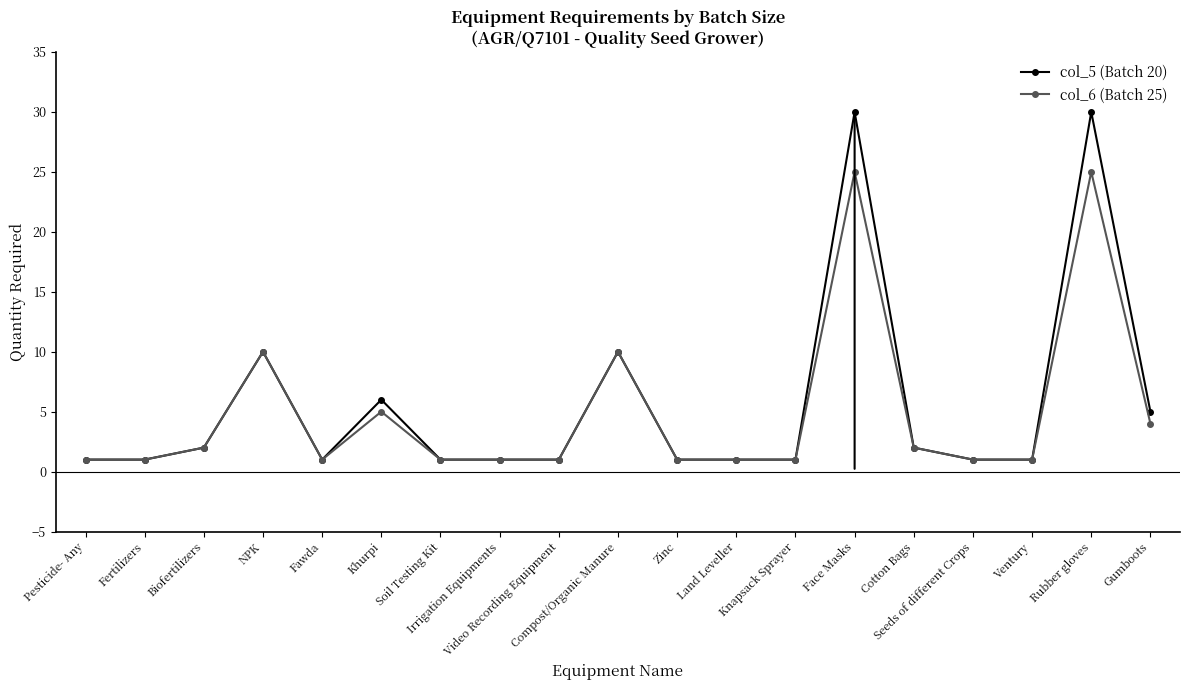

What is the average value of the col_6 (Batch 25) series?

5